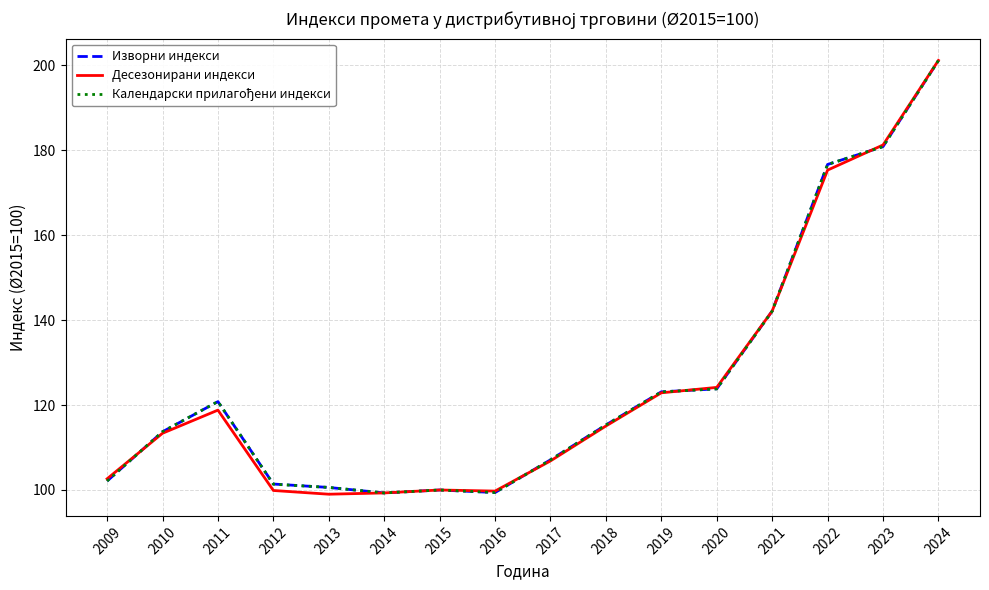

Where is the first local maximum for Изворни индекси?

2011